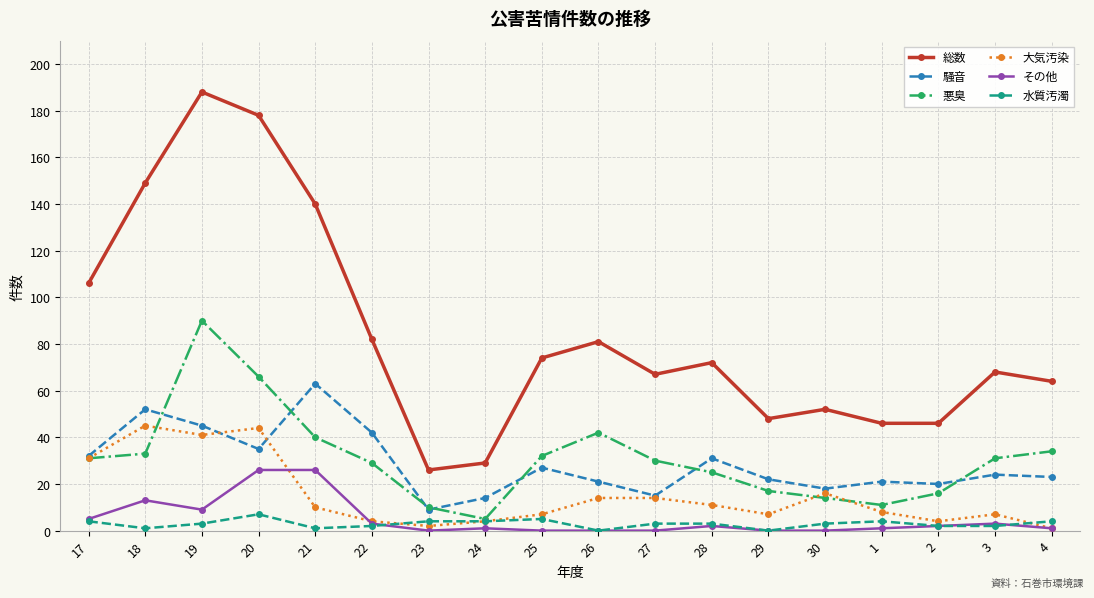

How many data points in 大気汚染 are less than 10?

9